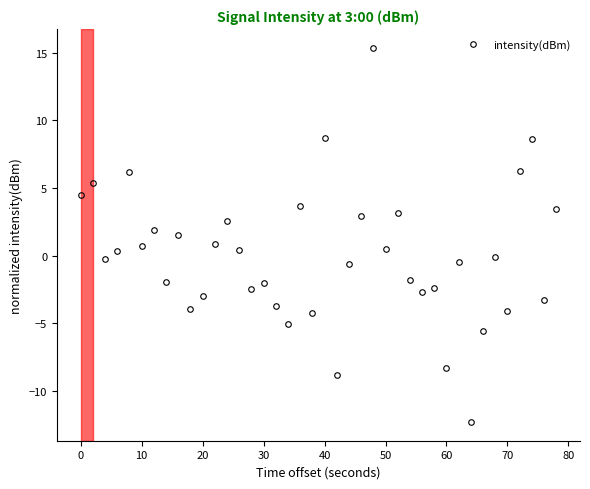

What is the greatest value displayed?

15.4